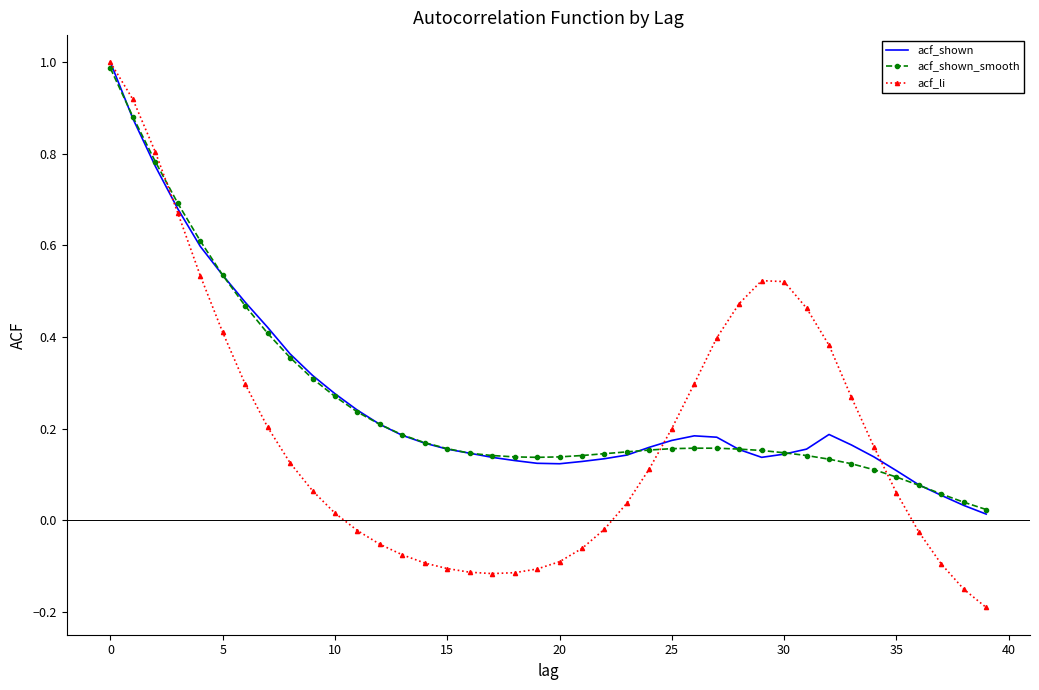

What is the maximum value shown in the chart?

1.0